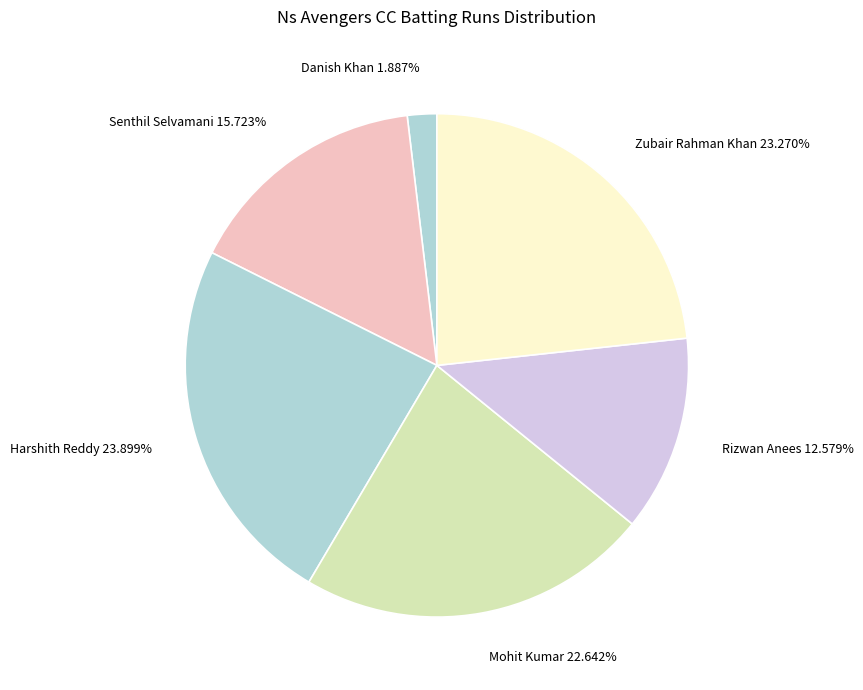

Combined, do Zubair Rahman Khan and Mohit Kumar account for over 50%?

No